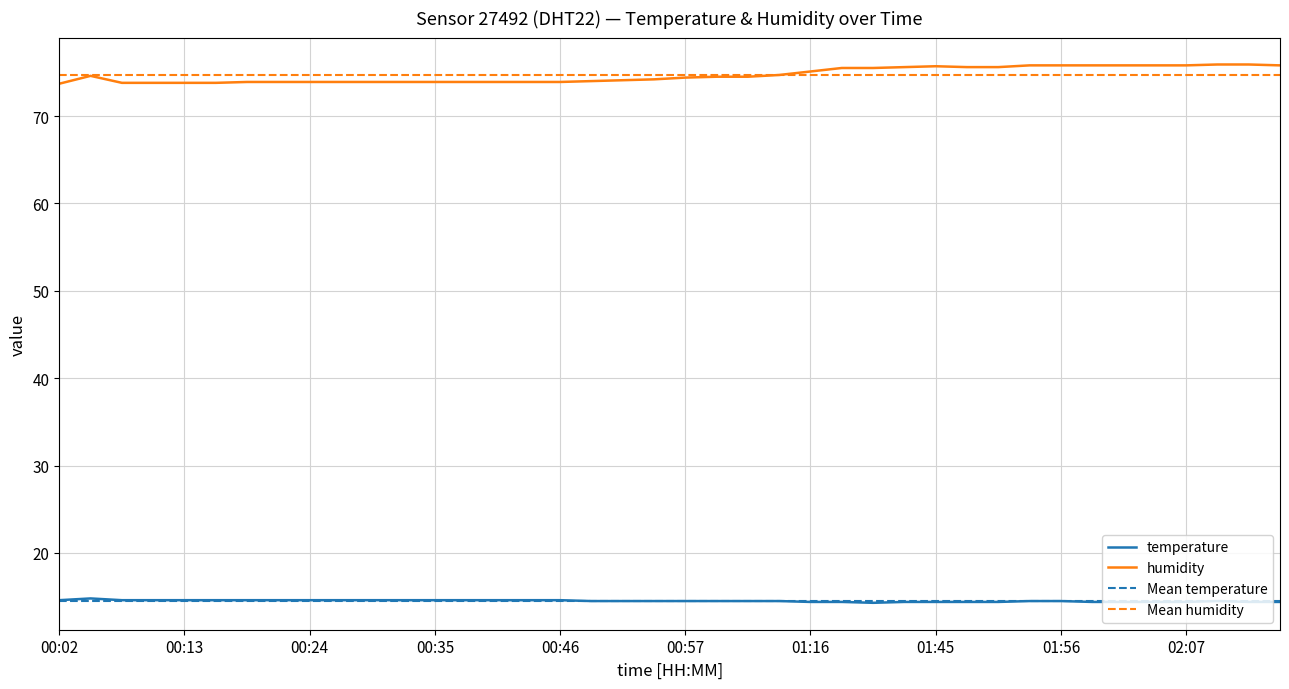

What is the label of the 39th point from the left?

02:13